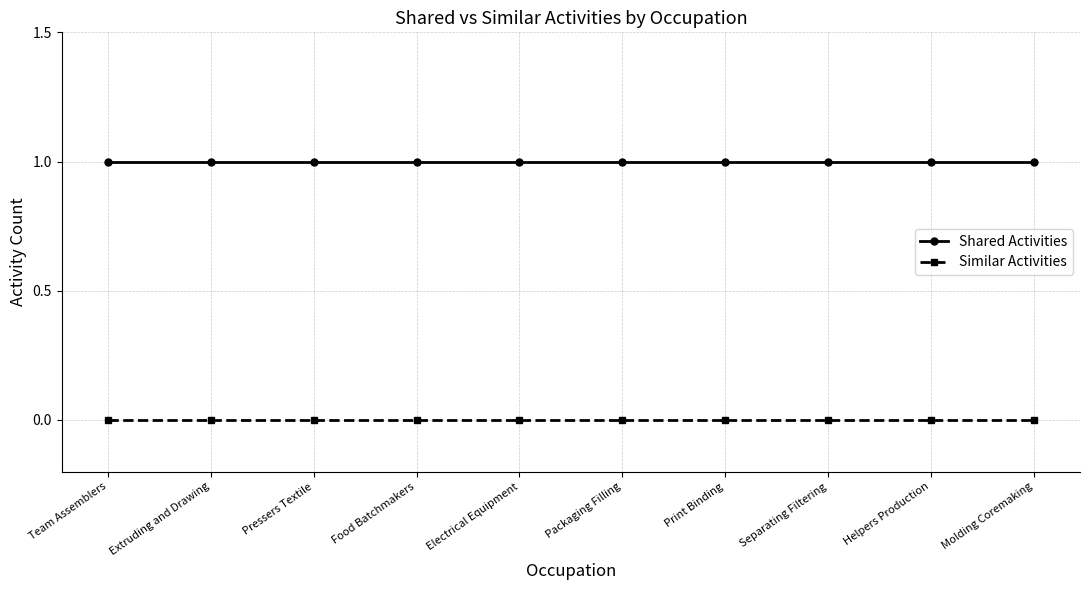

Is the value of Similar Activities at Team Assemblers greater than the value of Shared Activities at Separating Filtering?

No